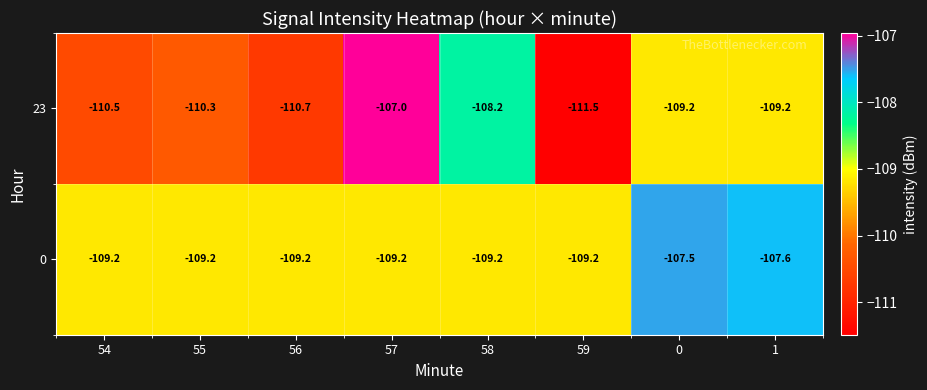

What is the difference between the maximum and minimum values in the 0 series?

1.7